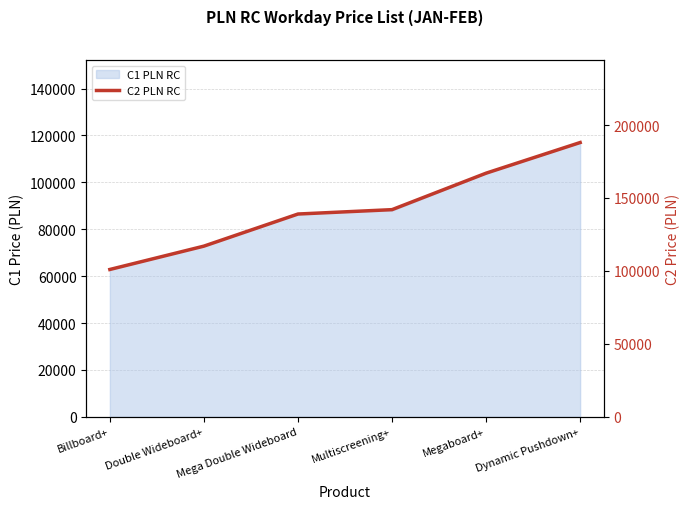

How many lines are shown in the chart?

1